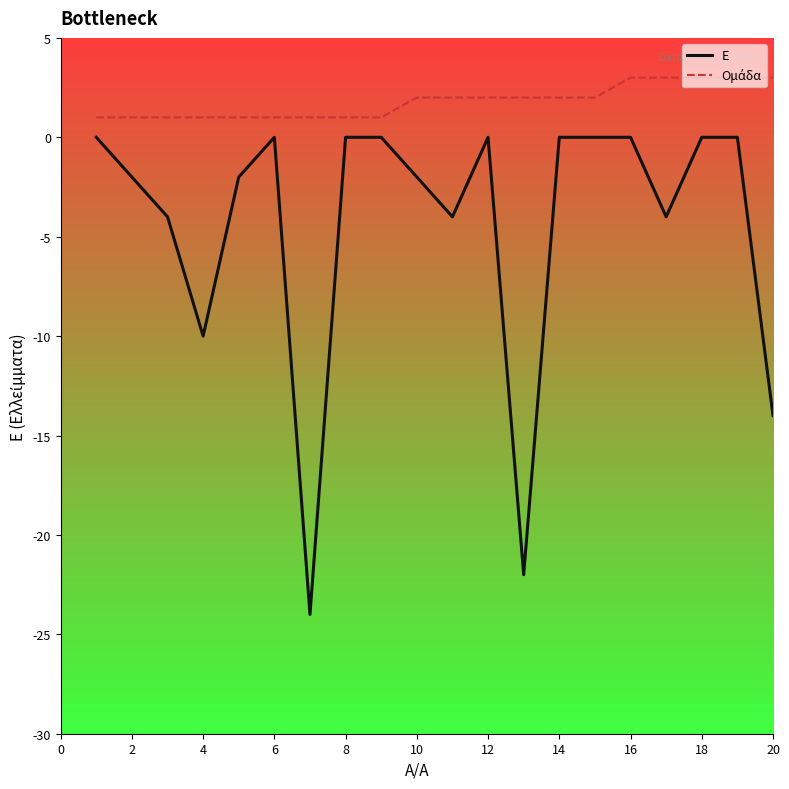

Which series has the widest spread of values?

Ε